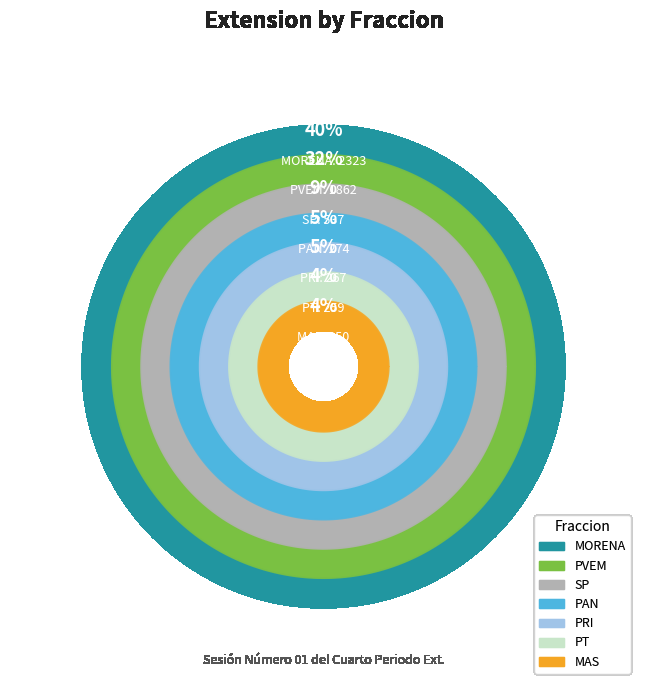

Which category has the biggest portion of the pie?

MORENA